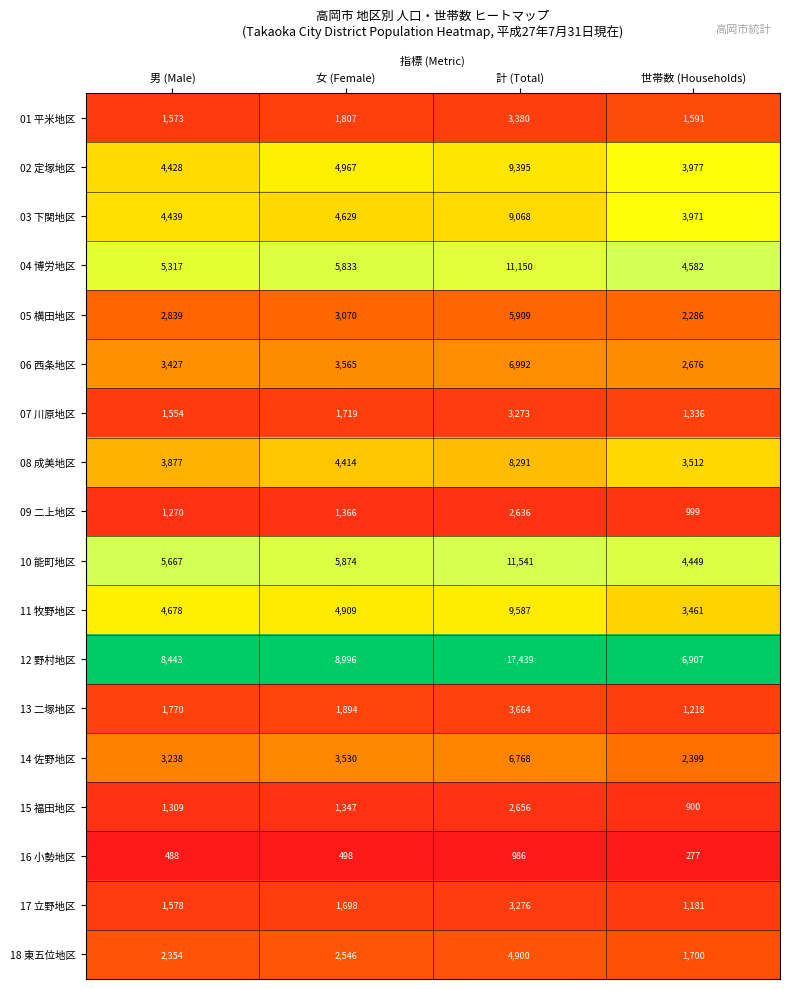

What is the difference between the 11 牧野地区 values at 男 (Male) and 計 (Total)?

4909